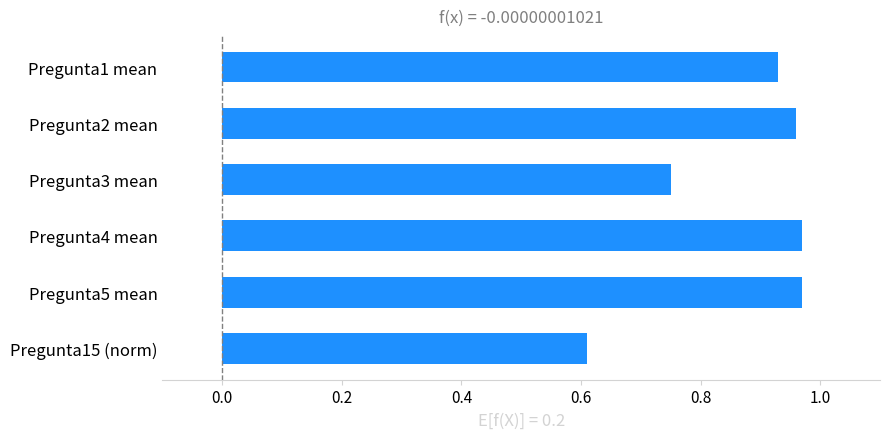

Does the chart contain stacked bars?

No